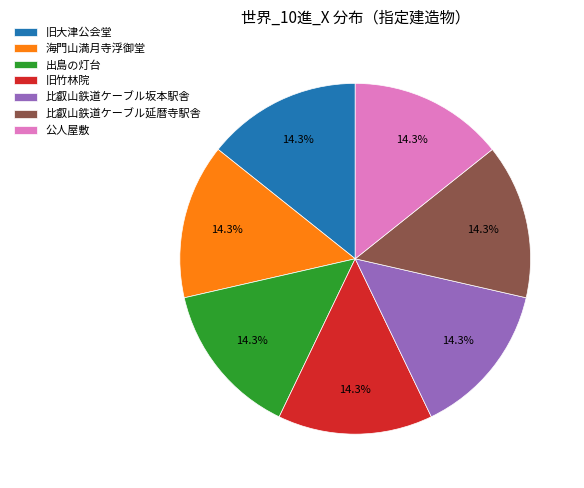

Do 海門山満月寺浮御堂 and 比叡山鉄道ケーブル坂本駅舎 together represent more than half of the pie?

No